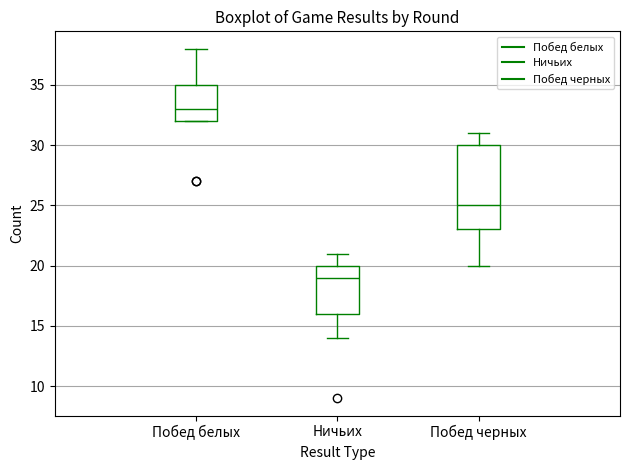

Reading left to right, transcribe this box plot: for each box, give where its median line is, the range the box spans, and where its two whiskers end, as read against the y-axis. The values are not printed on the chart, so give them approximately, as read against the axis.

Побед белых: median 33, box 32 to 35, whiskers 32 to 38
Ничьих: median 19, box 16 to 20, whiskers 14 to 21
Побед черных: median 25, box 23 to 30, whiskers 20 to 31